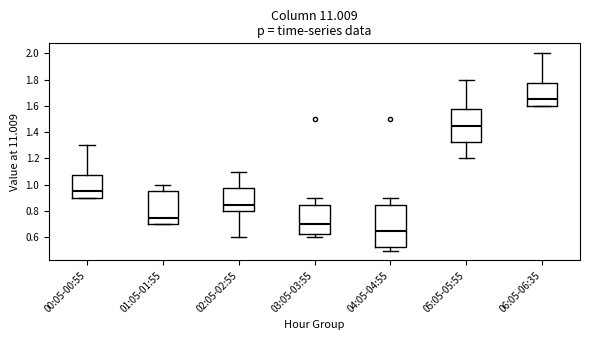

Reading left to right, transcribe this box plot: for each box, give where its median line is, the range the box spans, and where its two whiskers end, as read against the y-axis. The values are not printed on the chart, so give them approximately, as read against the axis.

00:05-00:55: median 0.96, box 0.90 to 1.08, whiskers 0.90 to 1.30
01:05-01:55: median 0.76, box 0.70 to 0.96, whiskers 0.70 to 1.00
02:05-02:55: median 0.86, box 0.80 to 0.98, whiskers 0.60 to 1.10
03:05-03:55: median 0.70, box 0.62 to 0.86, whiskers 0.60 to 0.90
04:05-04:55: median 0.66, box 0.52 to 0.86, whiskers 0.50 to 0.90
05:05-05:55: median 1.46, box 1.32 to 1.58, whiskers 1.20 to 1.80
06:05-06:35: median 1.66, box 1.60 to 1.78, whiskers 1.60 to 2.00